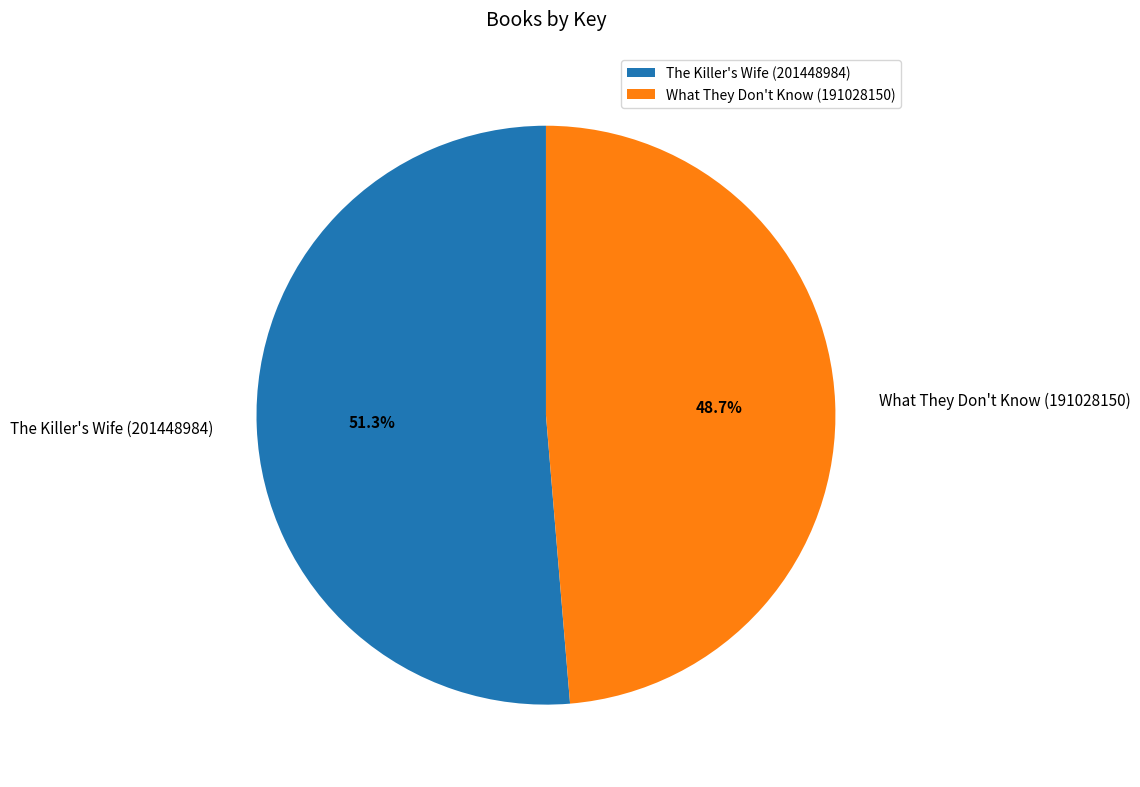

True or false: The Killer's Wife (201448984) accounts for 51% of the total.

True